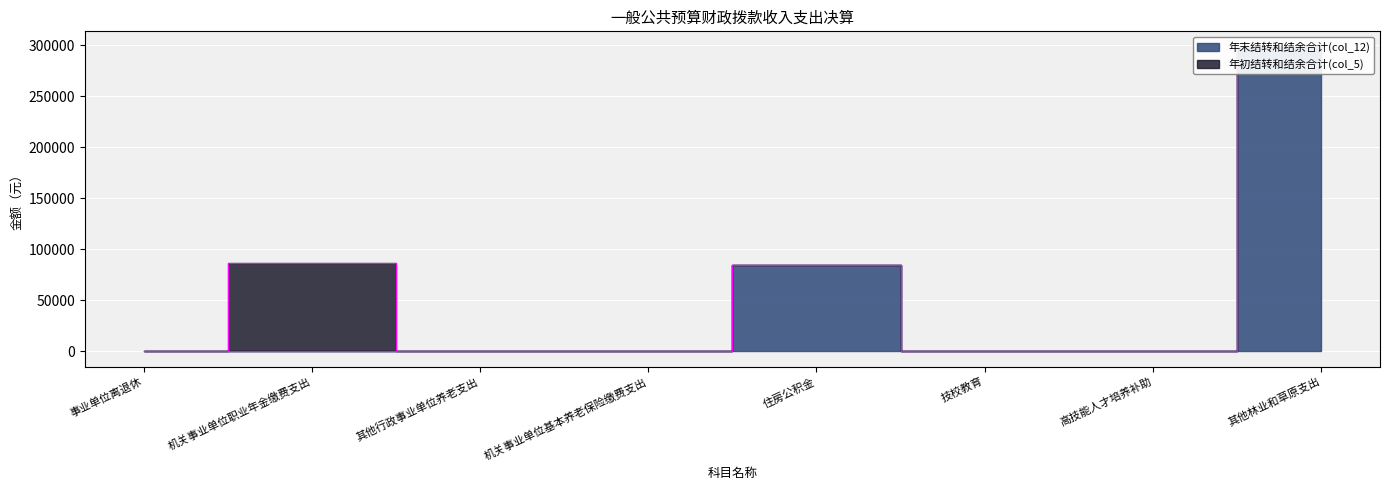

Rank the categories by value from highest to lowest.

其他林业和草原支出, 住房公积金, 事业单位离退休, 机关事业单位职业年金缴费支出, 其他行政事业单位养老支出, 机关事业单位基本养老保险缴费支出, 技校教育, 高技能人才培养补助